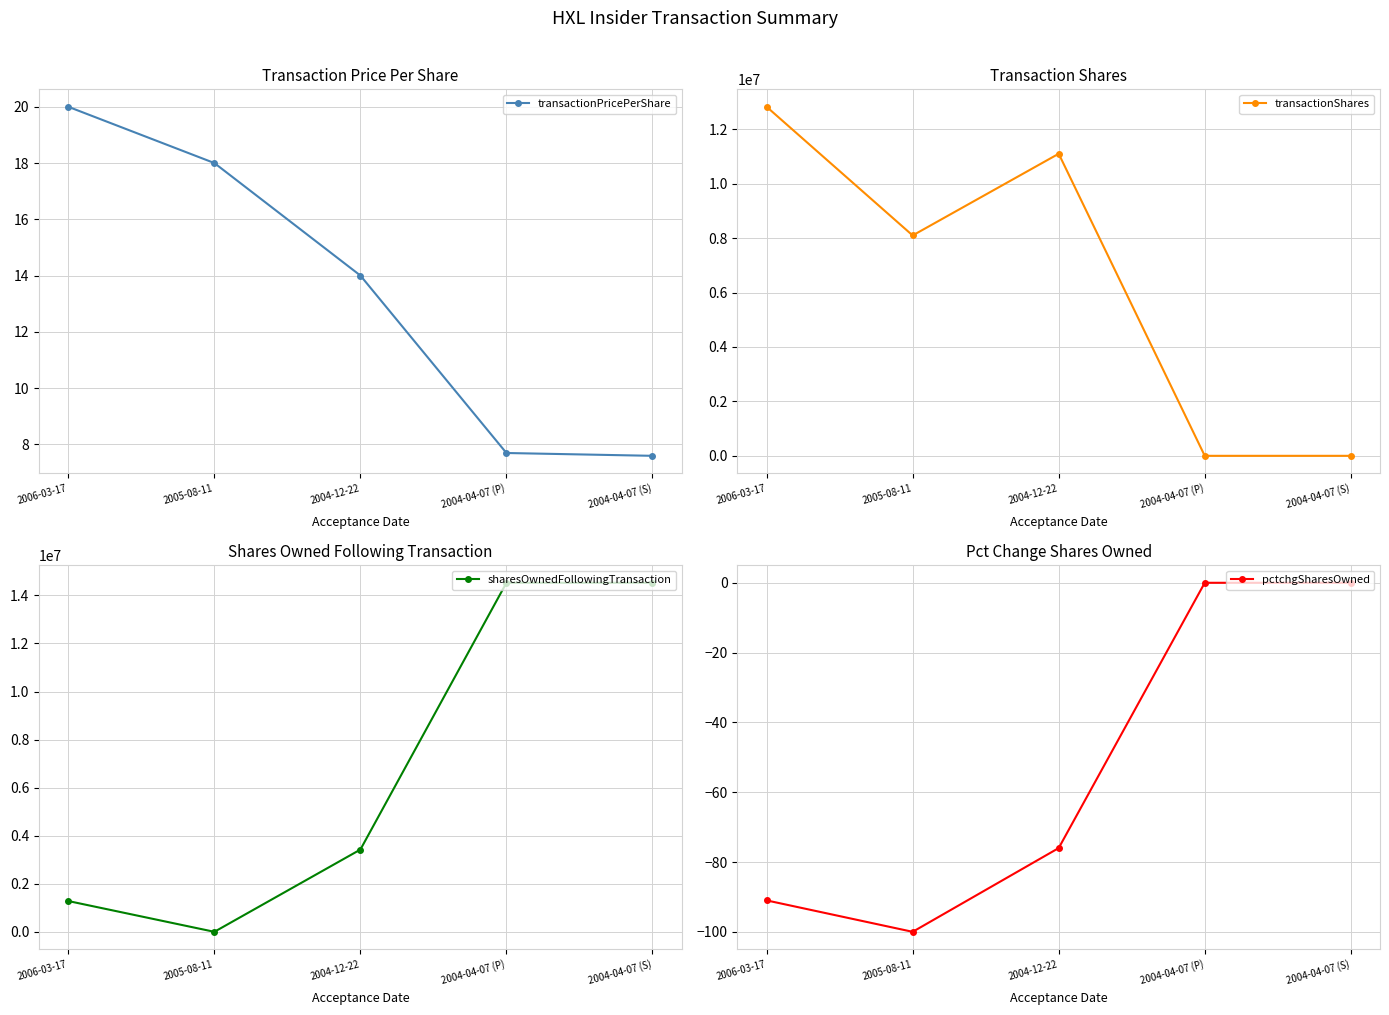

Which label corresponds to the largest value in the chart?

2004-04-07 (P)